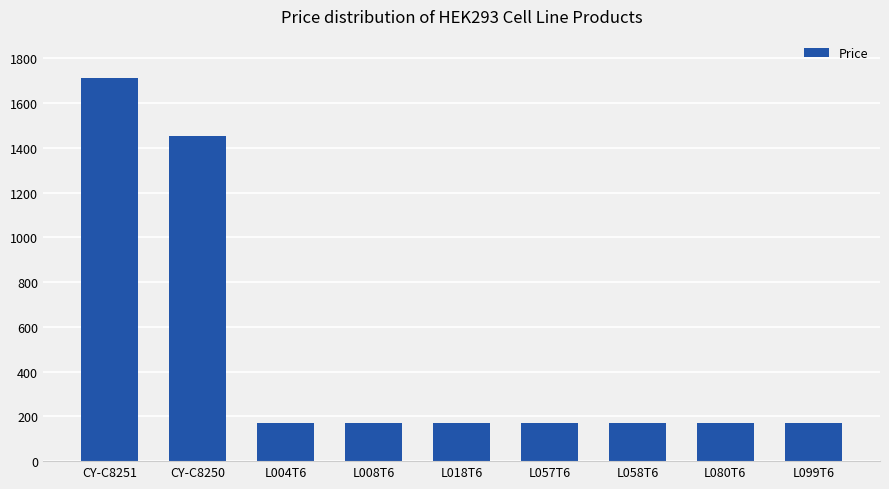

What is the value of the 9th bar from the left?

170